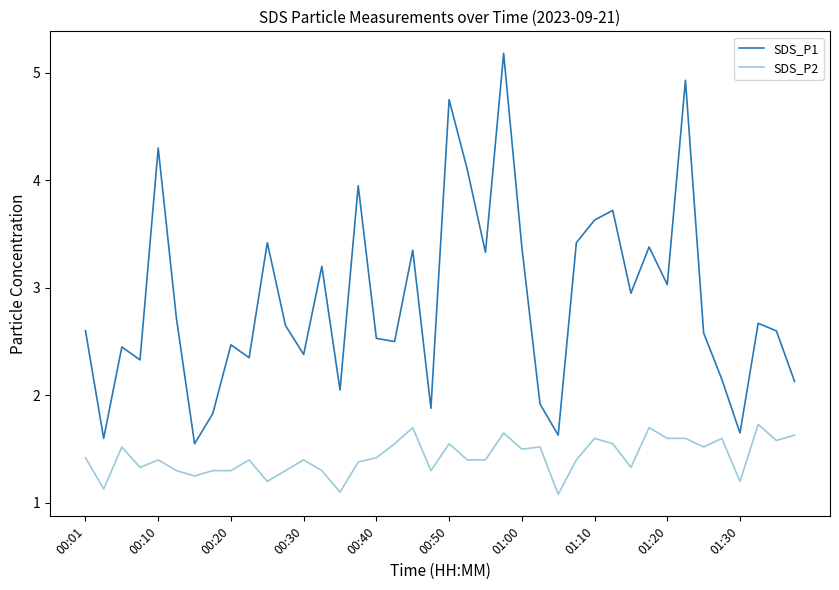

What is the maximum value for SDS_P1?

5.2